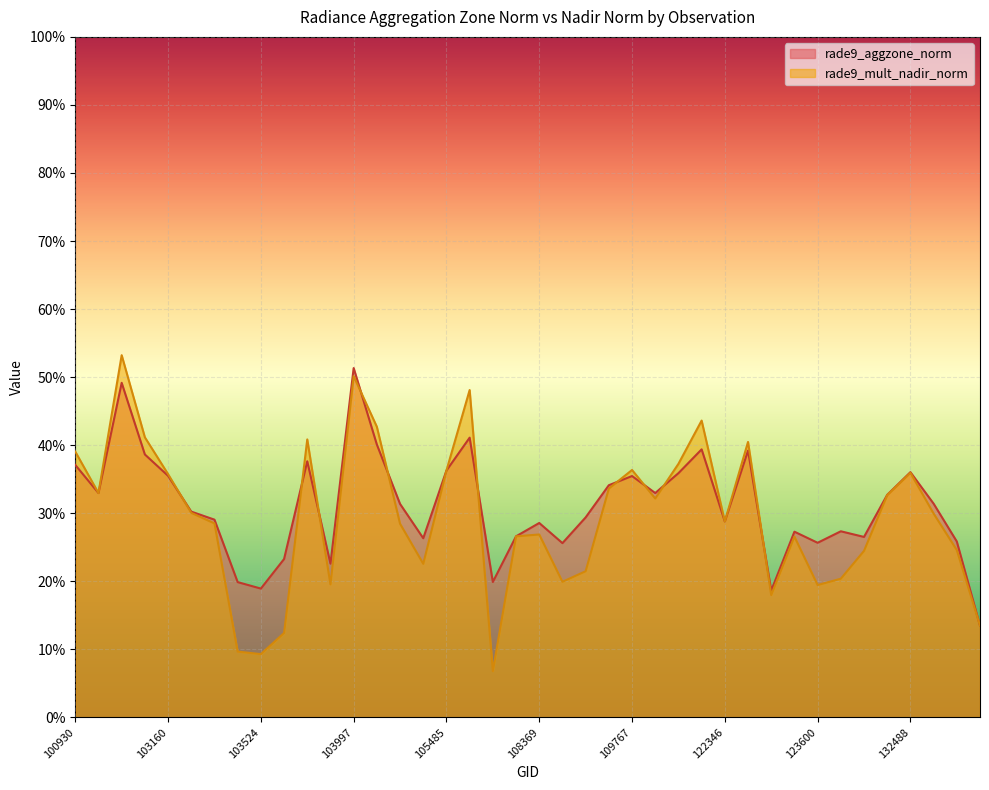

Between 103160 and 108369, which is larger?

103160